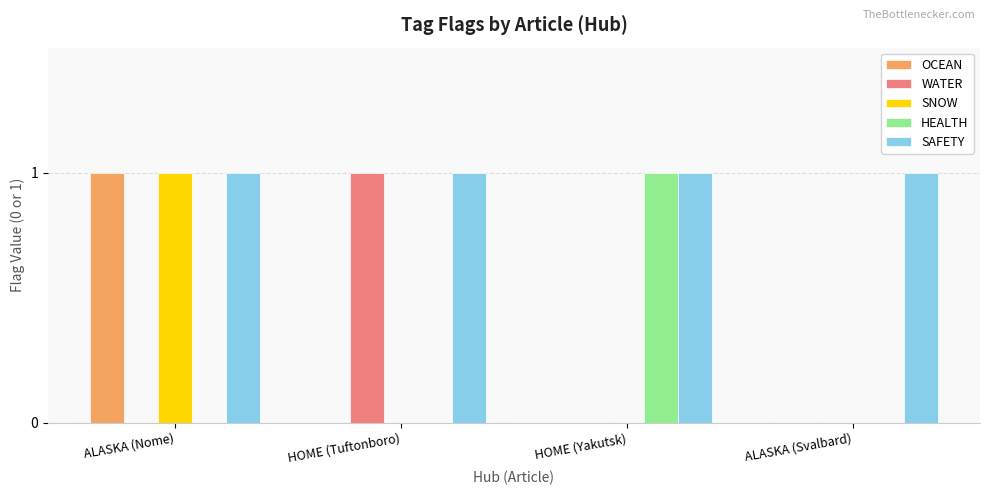

Which series has the largest total across all categories?

SAFETY